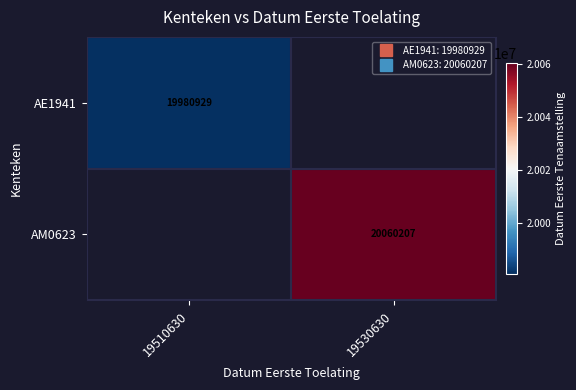

At which category does the chart reach its peak across all series?

19530630